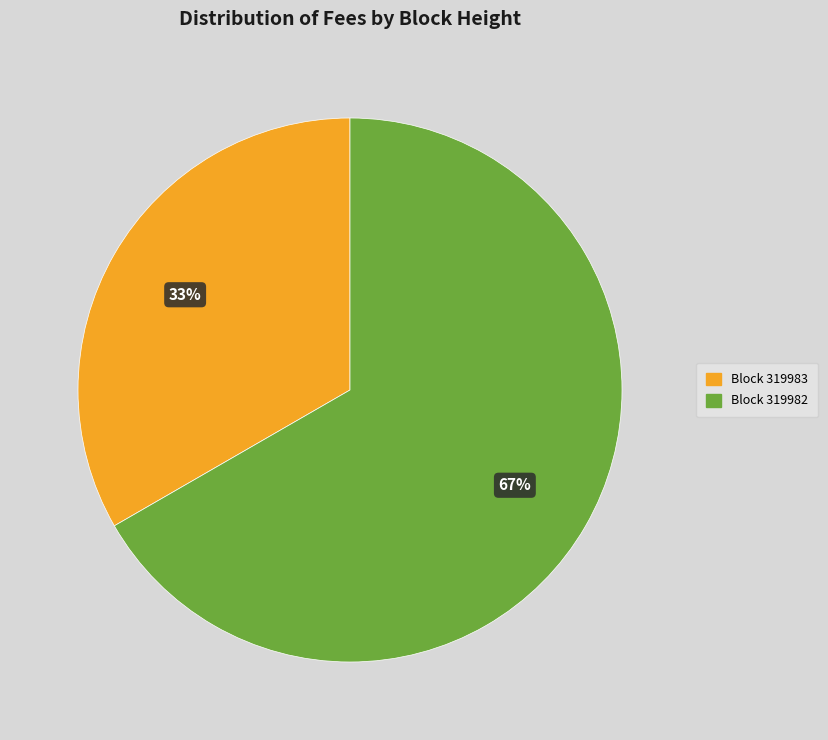

To the nearest percent, what is the average slice percentage?

50%